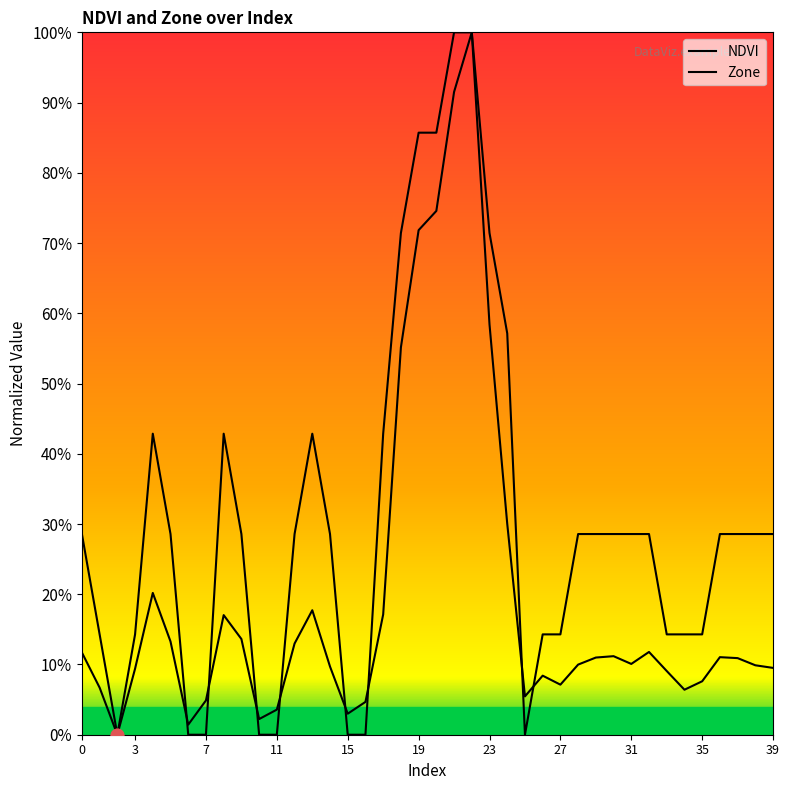

Is this an area chart (filled region under the line)?

No